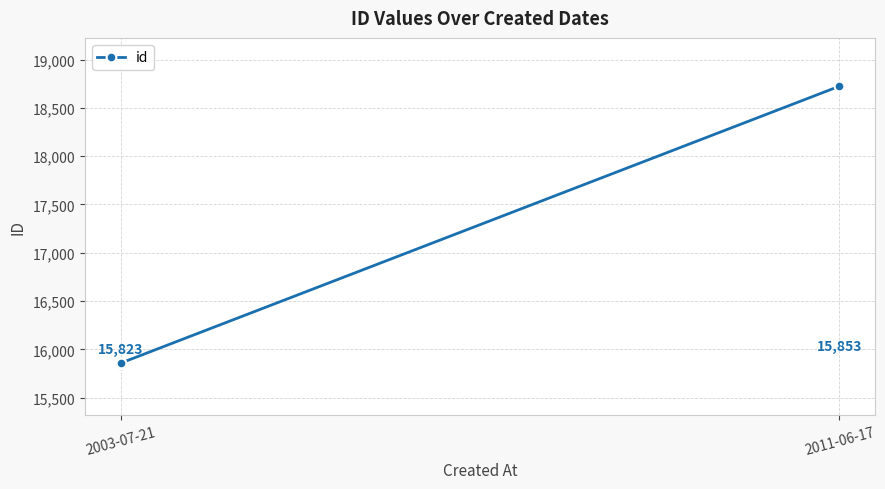

Reading left to right, extract all data points from this chart.

15823	15853	15858	18725